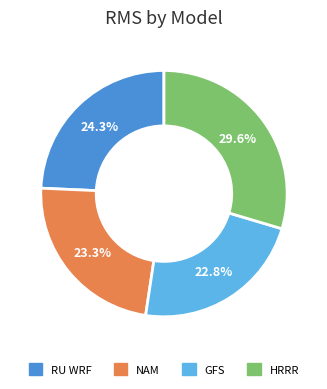

The GFS slice represents 35% of the pie. True or false?

False